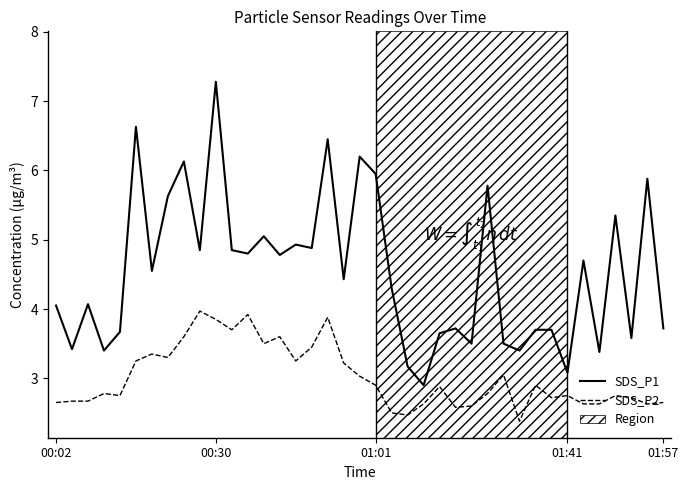

Which category has the highest value in the SDS_P1 series?

00:30